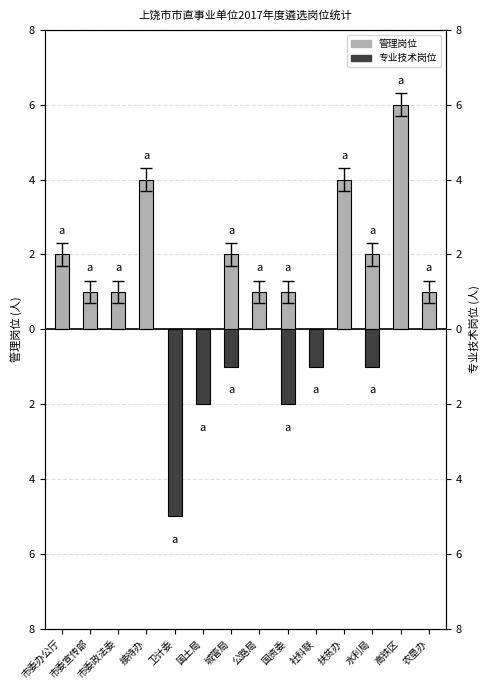

What is the difference between the second highest and minimum values in the 管理岗位 series?

4